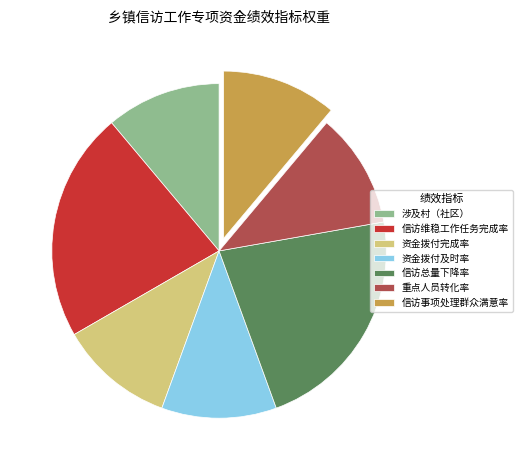

Approximately how many times larger is the value at 涉及村（社区） compared to 重点人员转化率?

1.0